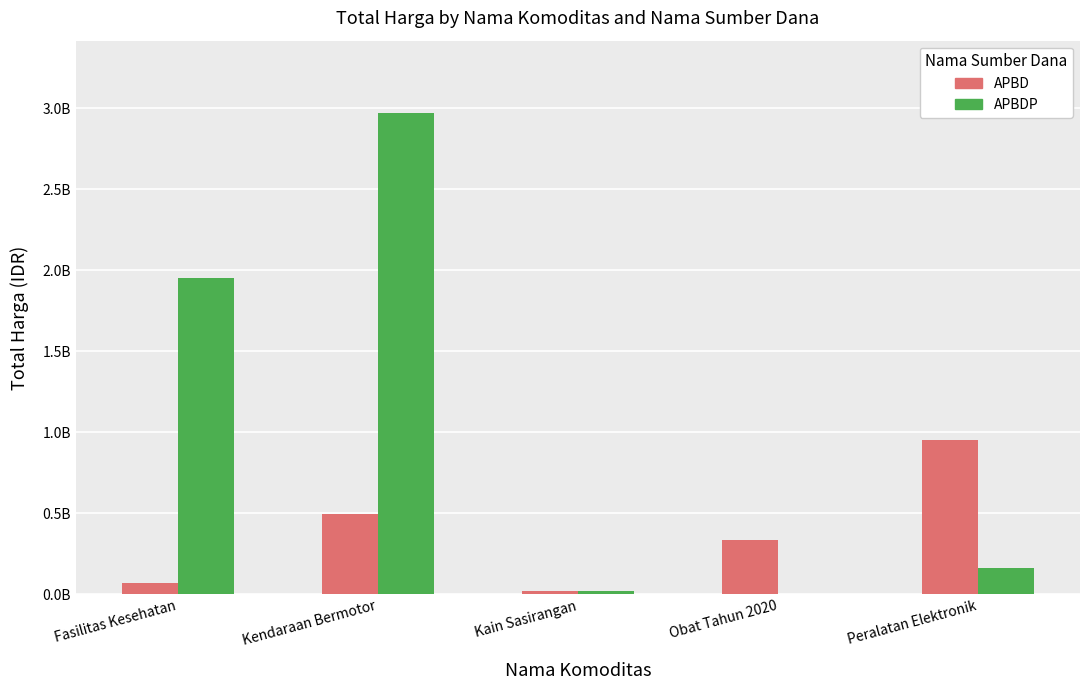

At which label is APBD closest to 483833500?

Kendaraan Bermotor